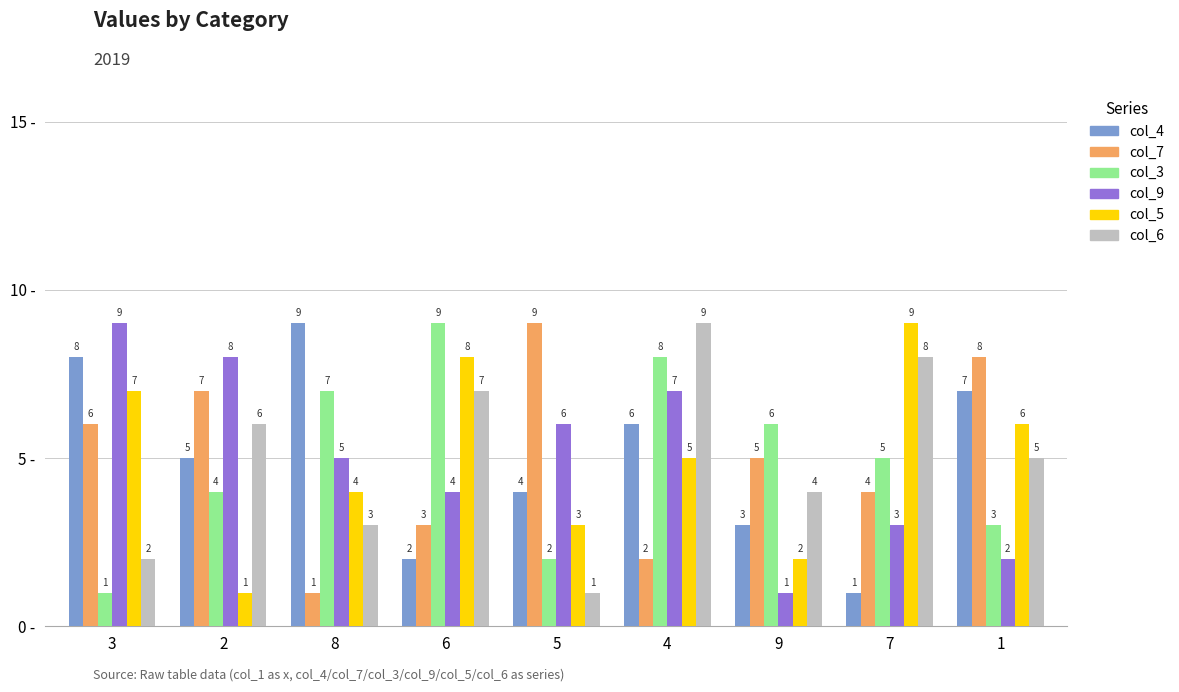

What is the total value across all series at 4?

37